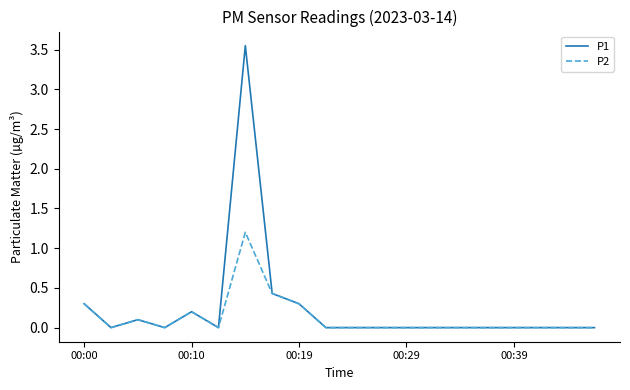

Rank the series by their maximum value, from highest to lowest.

P1, P2